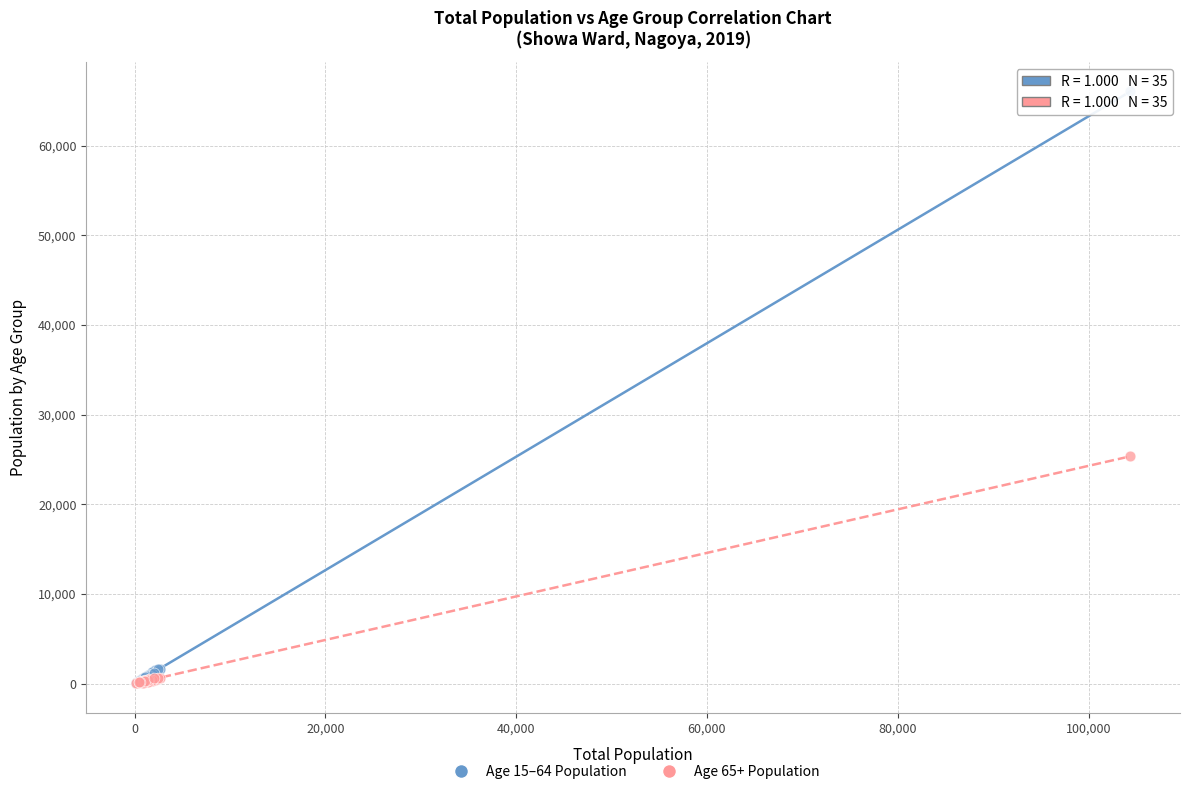

Across all series, what Y value is closest to 33029?

25343